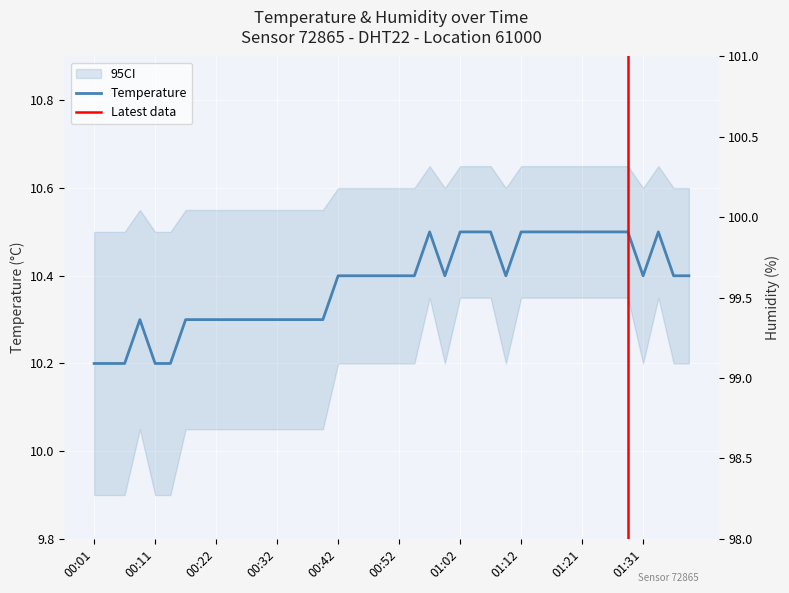

How many data points does each series have?

40